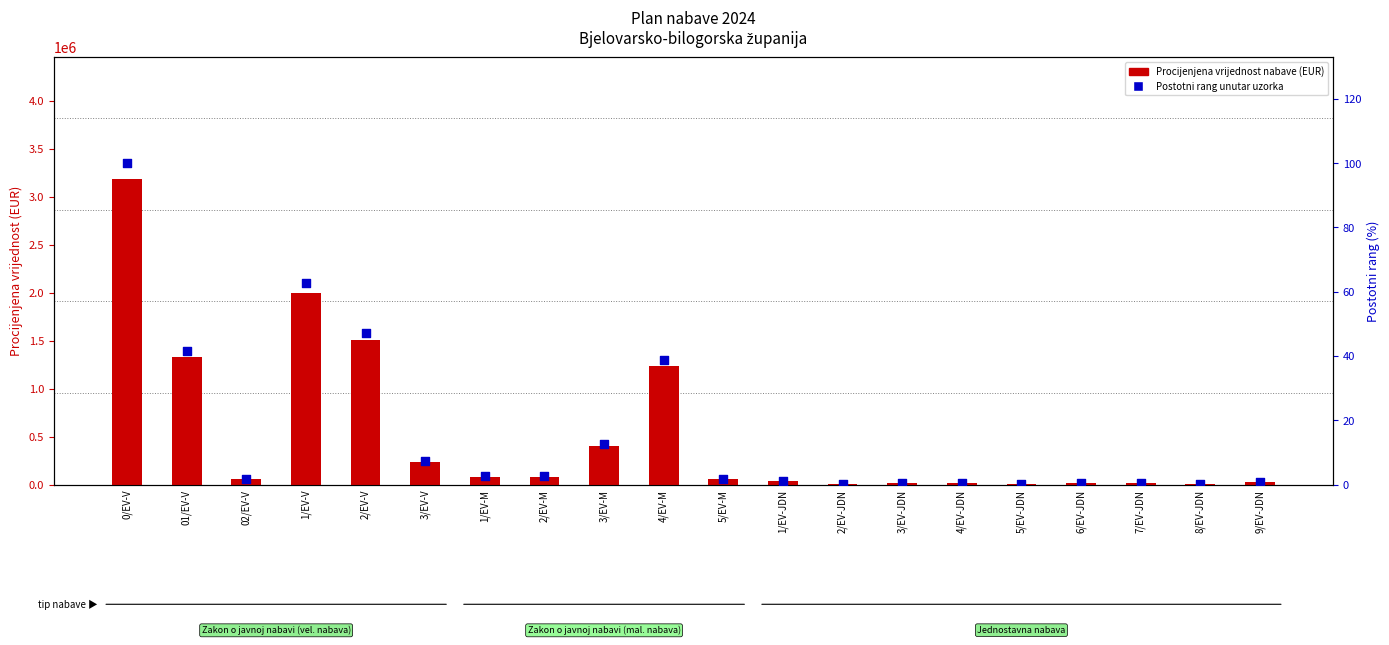

What are all the series names shown in the legend?

Procijenjena vrijednost nabave (EUR), Postotni rang unutar uzorka